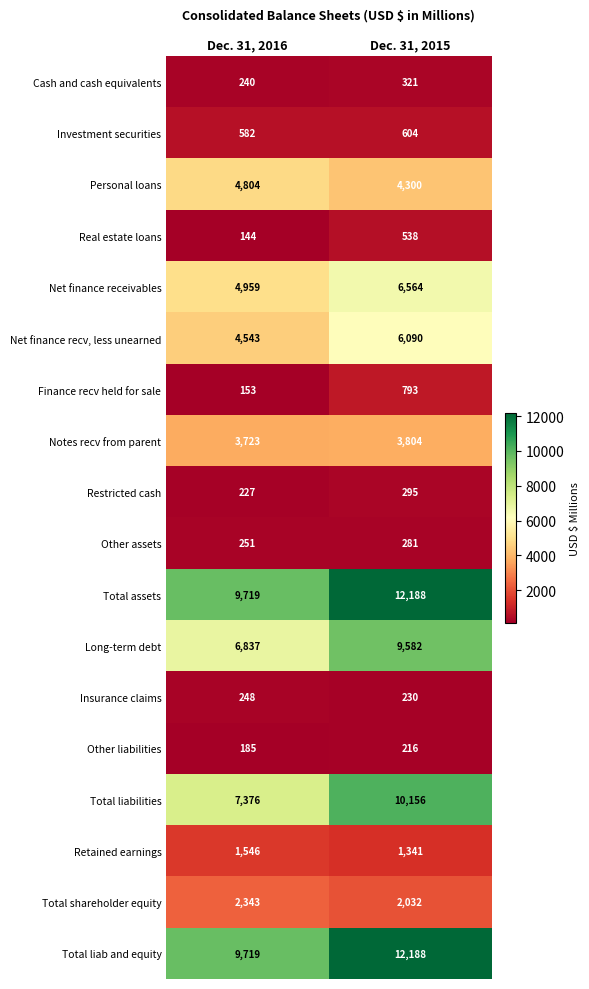

At which label is Cash and cash equivalents closest to 280?

Dec. 31, 2016